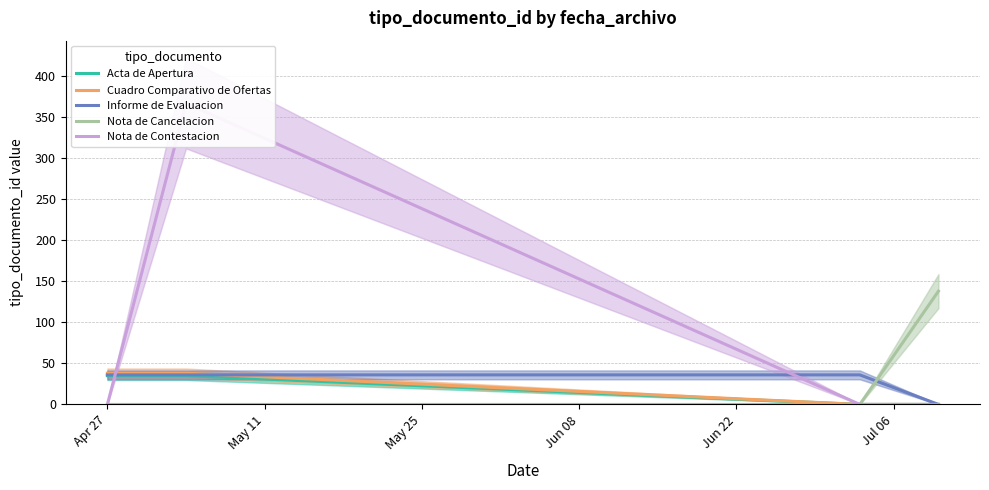

List the series in order of their peak value, highest first.

Nota de Contestacion, Nota de Cancelacion, Cuadro Comparativo de Ofertas, Informe de Evaluacion, Acta de Apertura